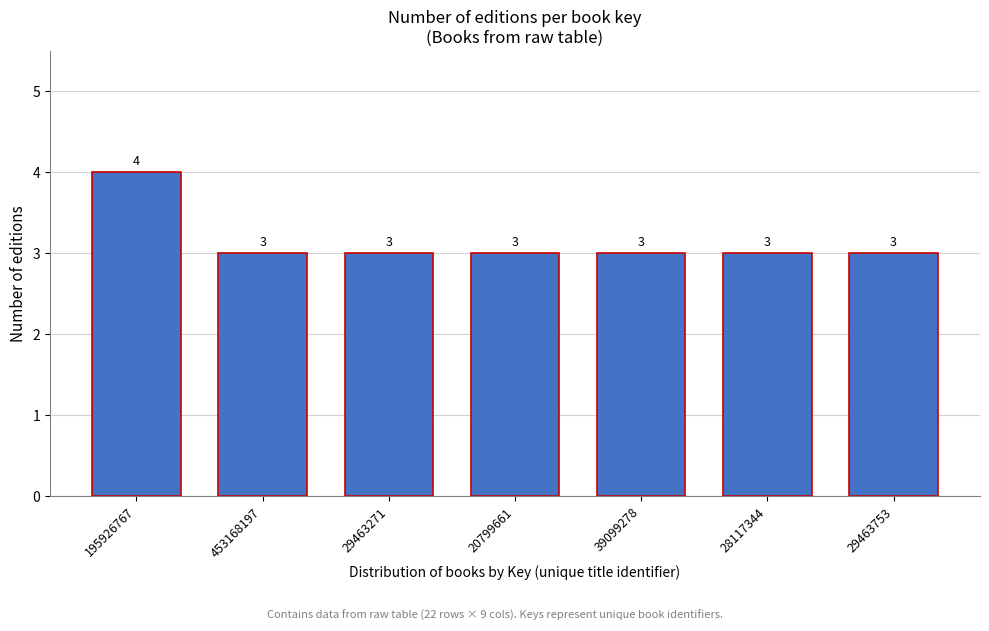

Reading left to right, list all the values displayed in this chart.

4	3	3	3	3	3	3